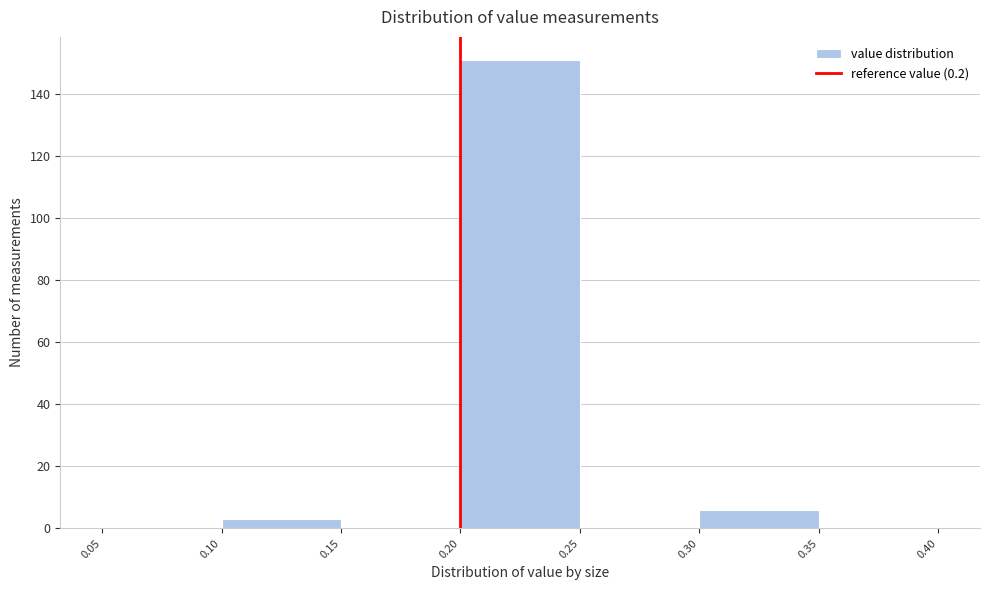

Reading left to right, transcribe this chart: for each bar, give the range it covers on the x-axis and its height. The values are not printed on the chart, so give them approximately, as read against the axis.

0.05 to 0.10: 0
0.10 to 0.15: 4
0.15 to 0.20: 0
0.20 to 0.25: 152
0.25 to 0.30: 0
0.30 to 0.35: 6
0.35 to 0.40: 0